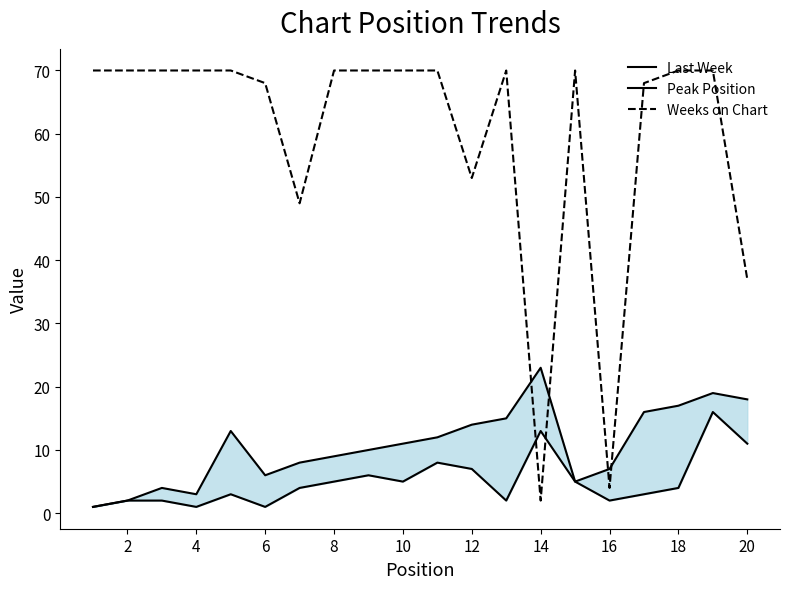

The Weeks on Chart series shows 16 at 20. True or false?

False